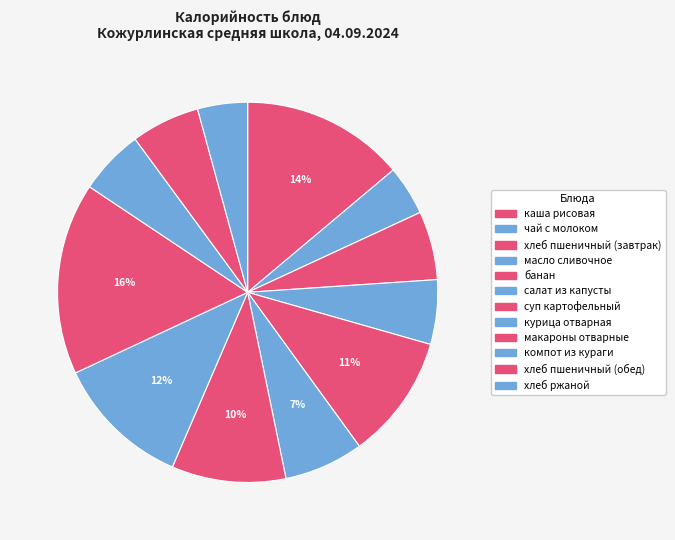

What percentage is the курица отварная slice, to the nearest percent?

12%